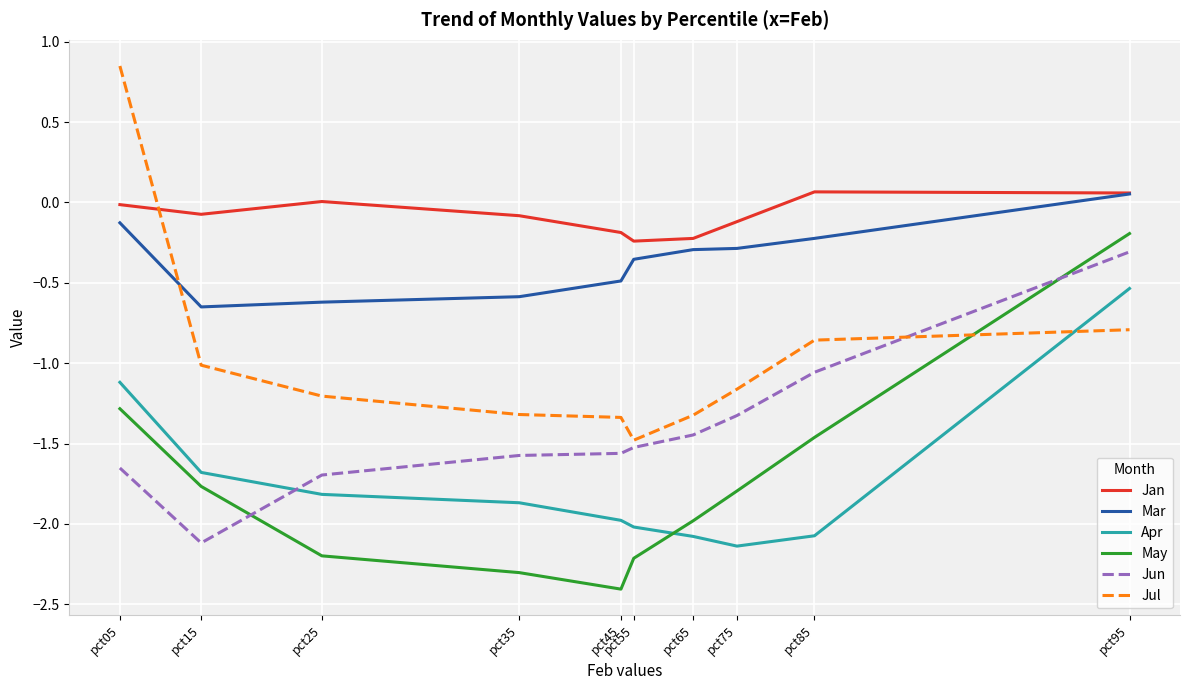

The value of Jan at pct55 is -0.2. True or false?

True